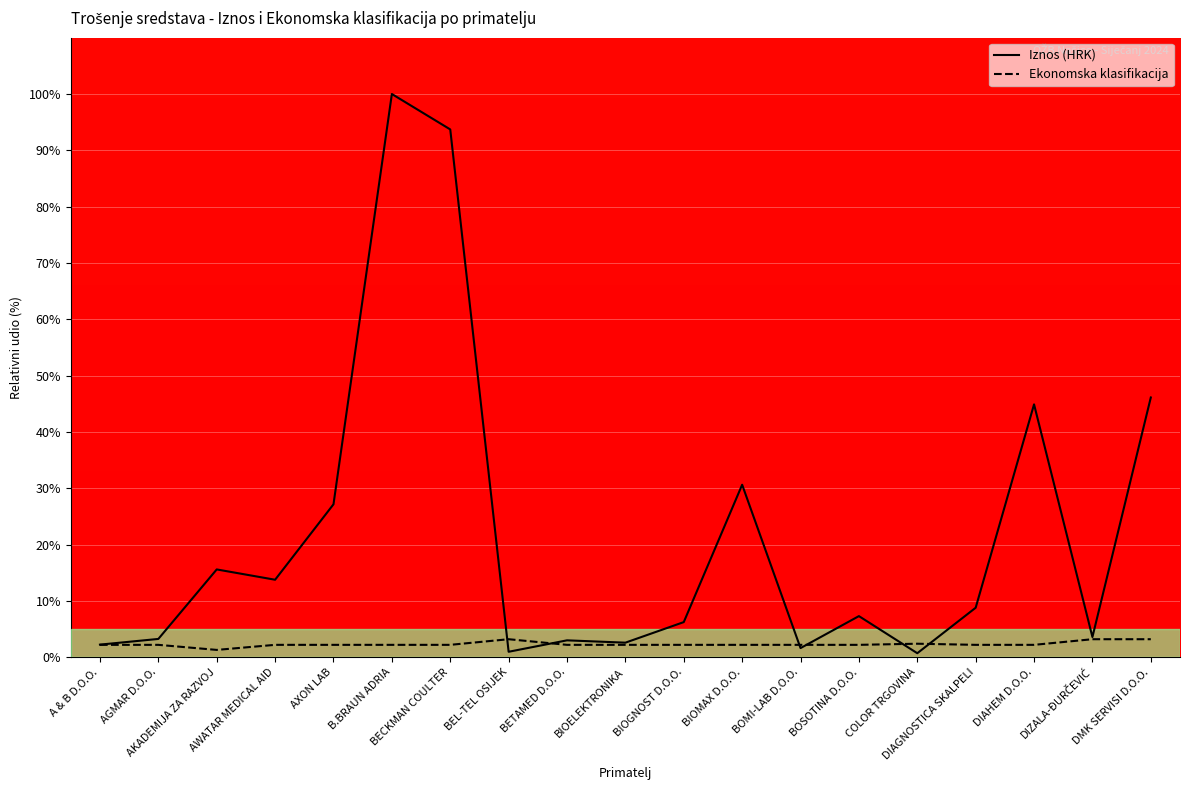

Which series ends up on top after the final intersection of Iznos (HRK) and Ekonomska klasifikacija?

Iznos (HRK)